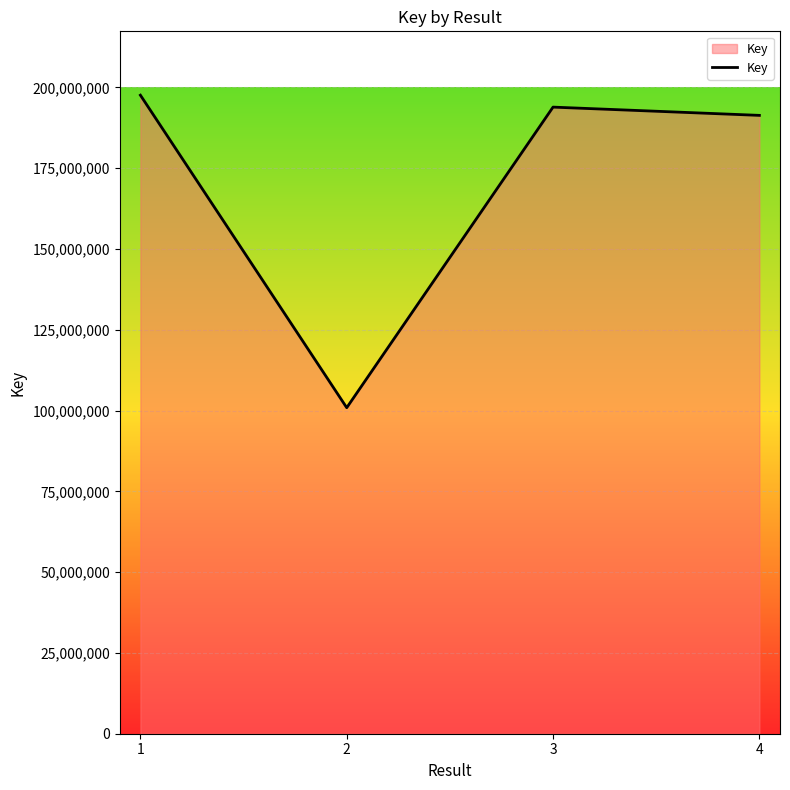

Read the value at 2.

100879277